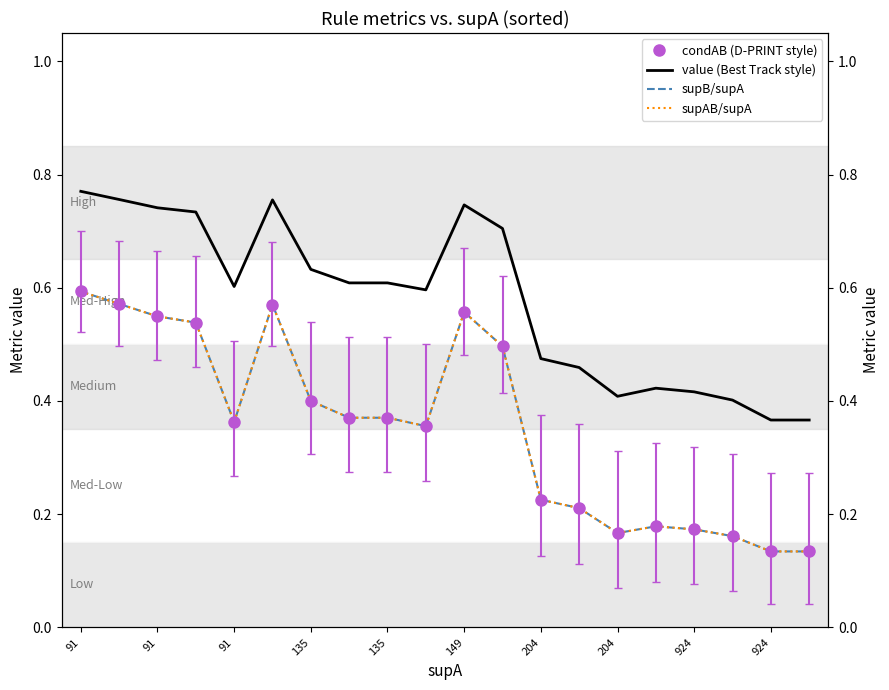

How many data points does each series have?

20